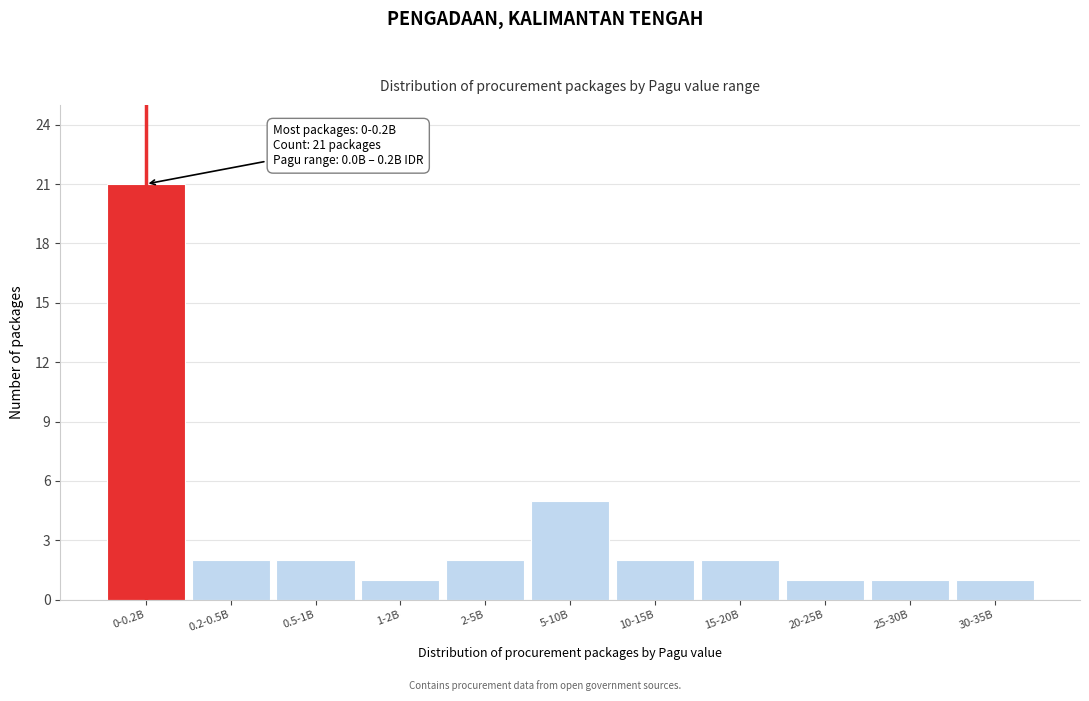

Reading left to right, list all the values displayed in this chart.

21	2	2	1	2	5	2	2	1	1	1